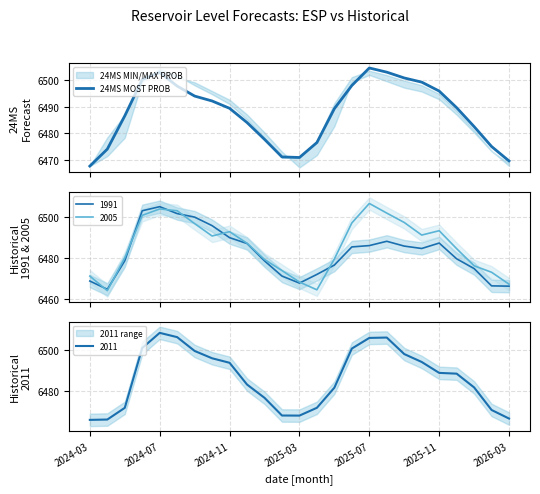

What is the highest value of the 2005 series?

6506.6